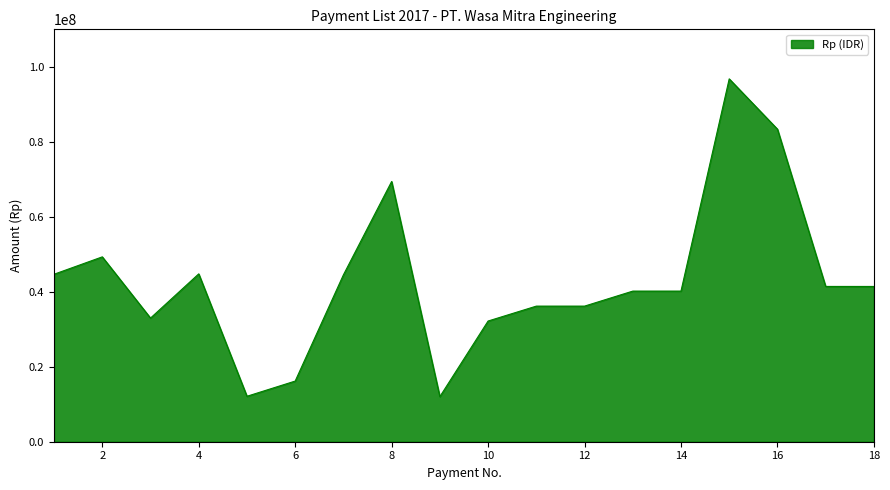

How many lines are shown in the chart?

1